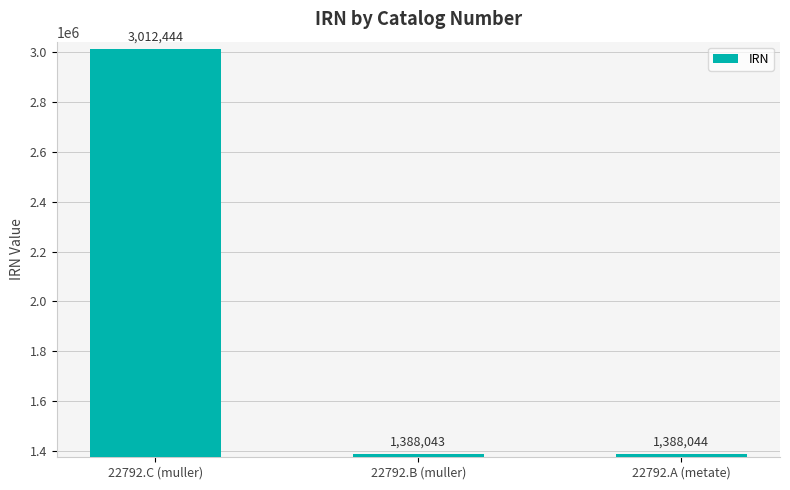

How many series are shown in this chart?

1